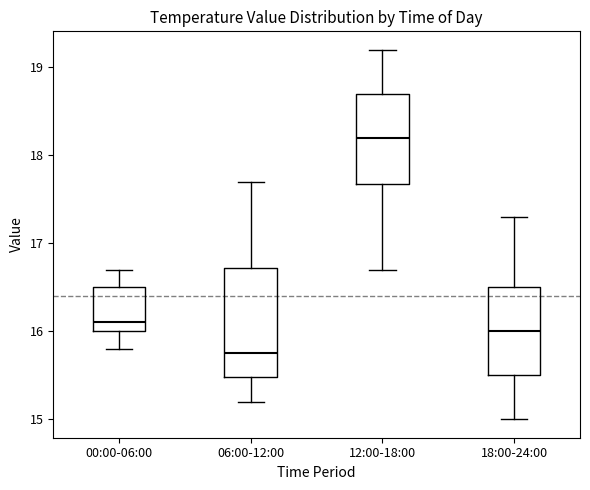

Reading left to right, read every box against the y-axis: the position of its median line, the range the box covers, and the ends of its whiskers. The values are not printed on the chart, so give them approximately, as read against the axis.

00:00-06:00: median 16.1, box 16.0 to 16.5, whiskers 15.8 to 16.7
06:00-12:00: median 15.8, box 15.5 to 16.7, whiskers 15.2 to 17.7
12:00-18:00: median 18.2, box 17.7 to 18.7, whiskers 16.7 to 19.2
18:00-24:00: median 16.0, box 15.5 to 16.5, whiskers 15.0 to 17.3